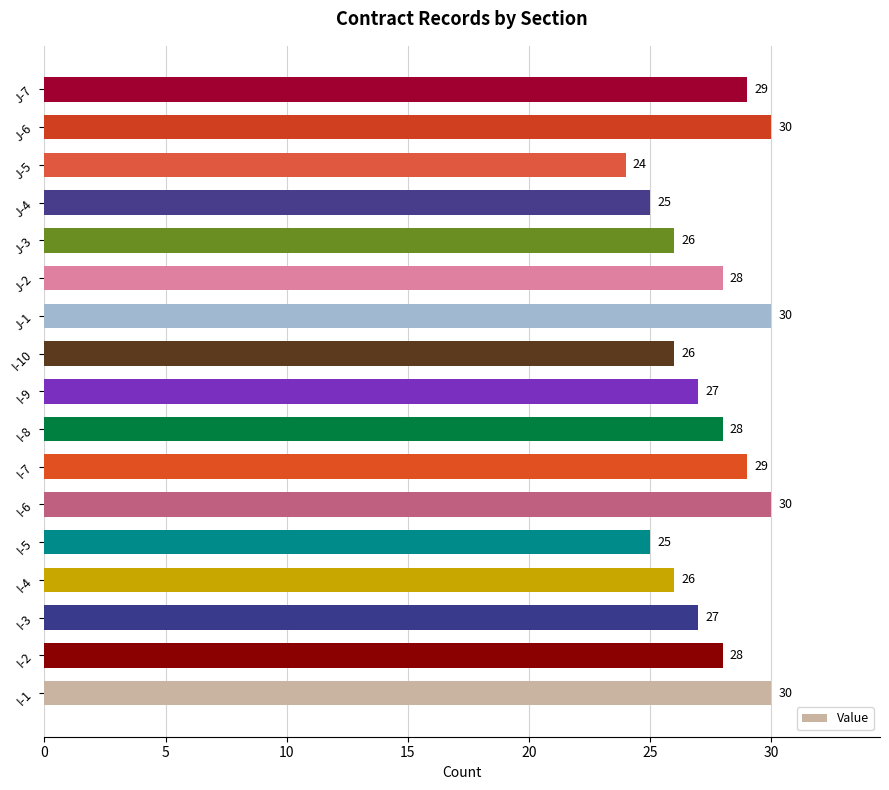

What is the difference between the maximum and second lowest values?

5